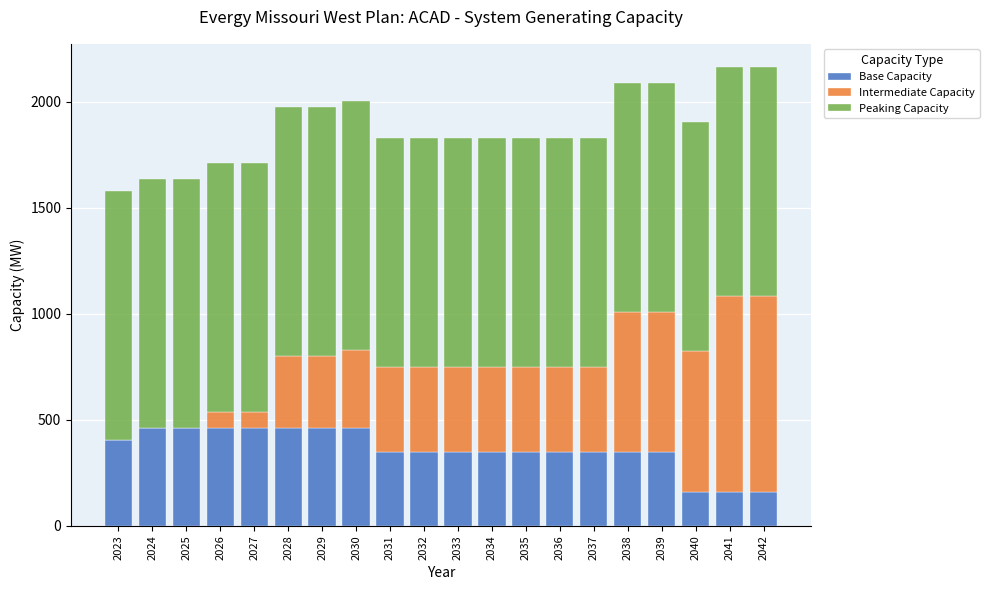

What is the total value across all series at 2028?

1972.7